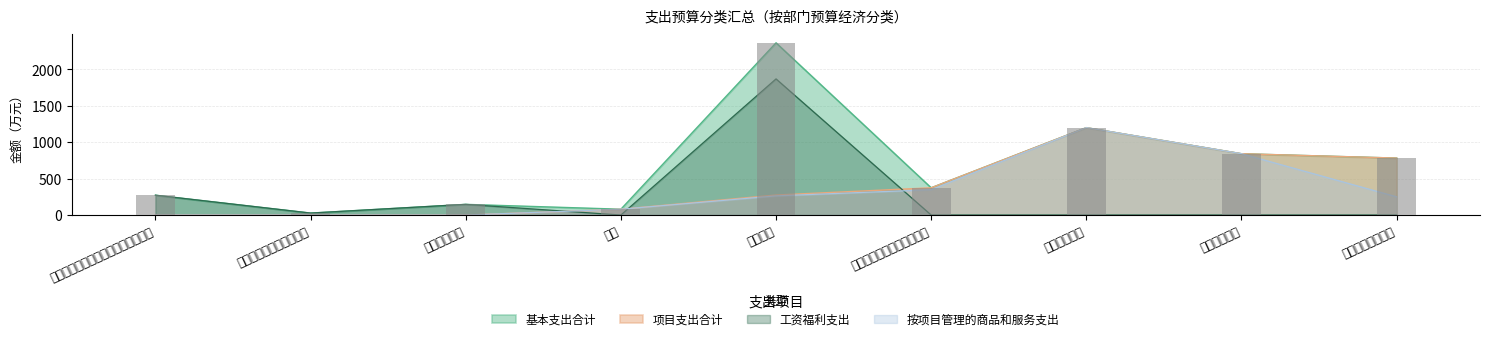

At how many categories does at least one series exceed 538?

4